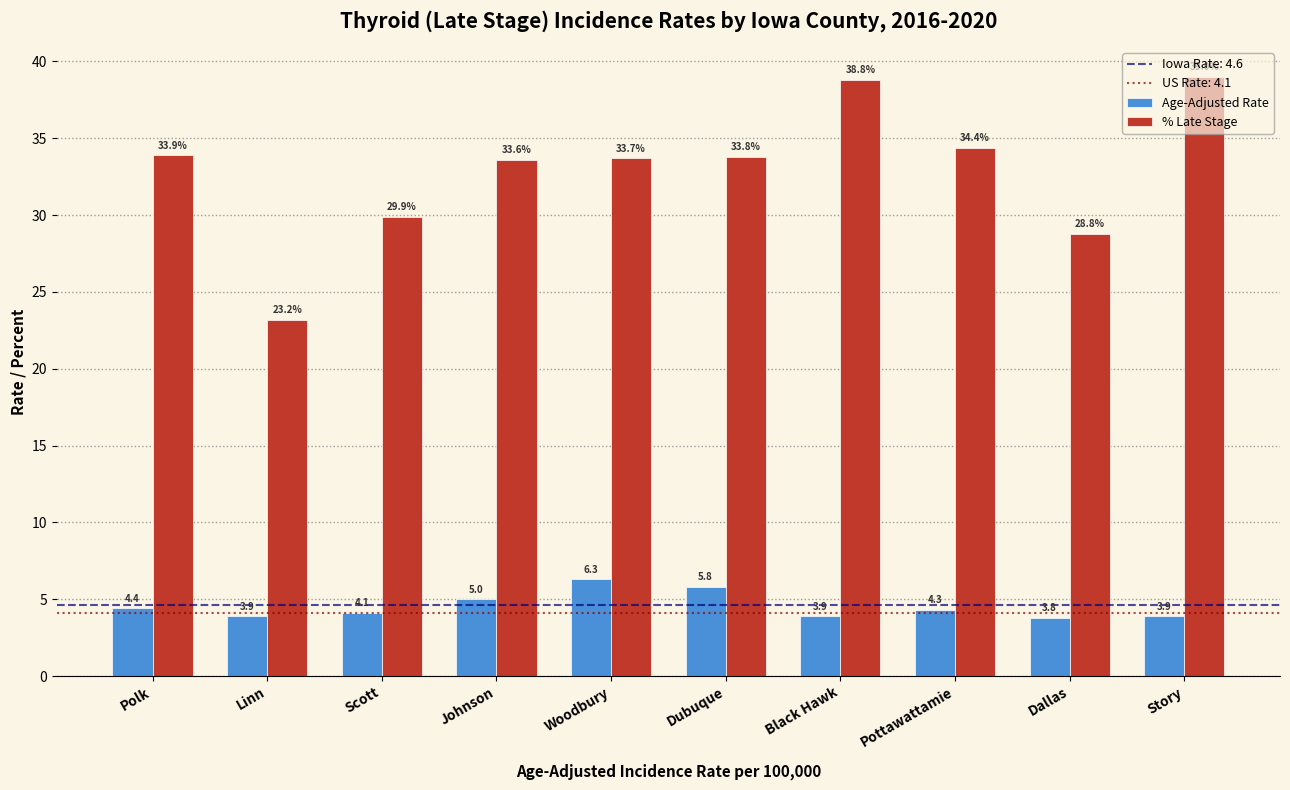

Which series has the widest spread of values?

% Late Stage